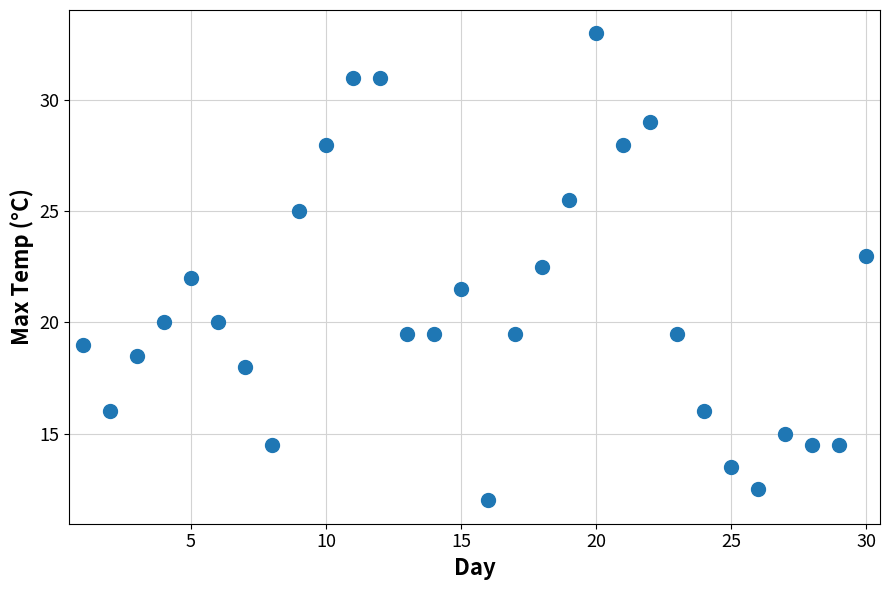

What is the range of Y values (max minus min)?

21.0